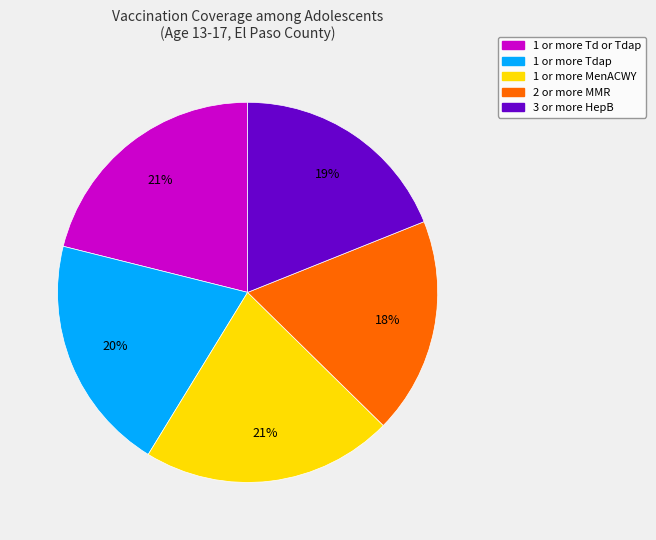

To the nearest percent, what percentage of the pie is 1 or more Tdap?

20%